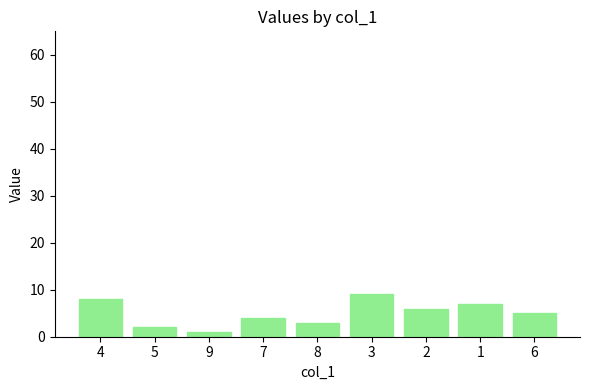

Approximately how many times larger is the value at 9 compared to 4?

0.1